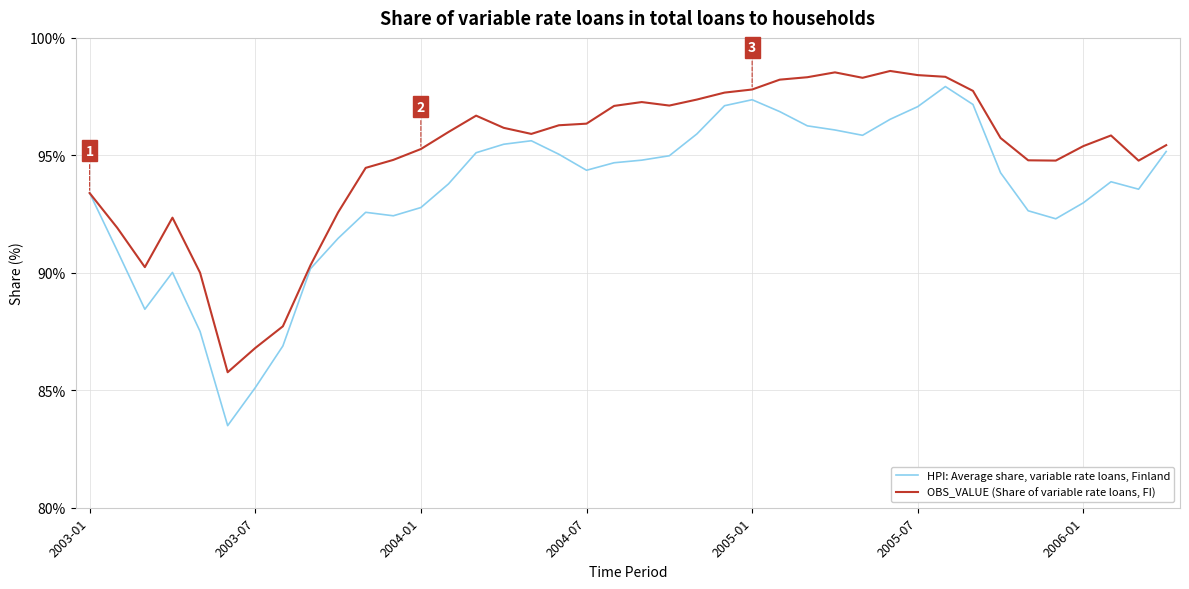

Which series has the widest spread of values?

HPI: Average share, variable rate loans, Finland